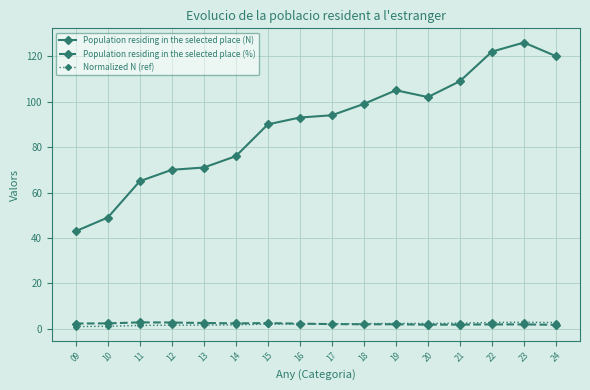

At which category does the chart reach its peak across all series?

23